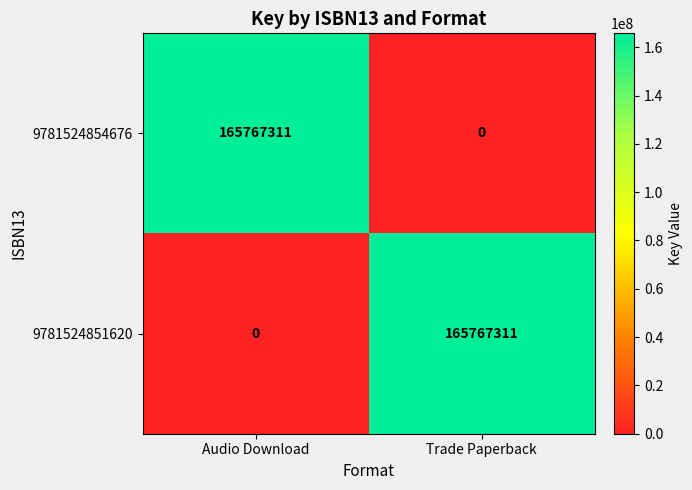

How many series are shown in this chart?

2